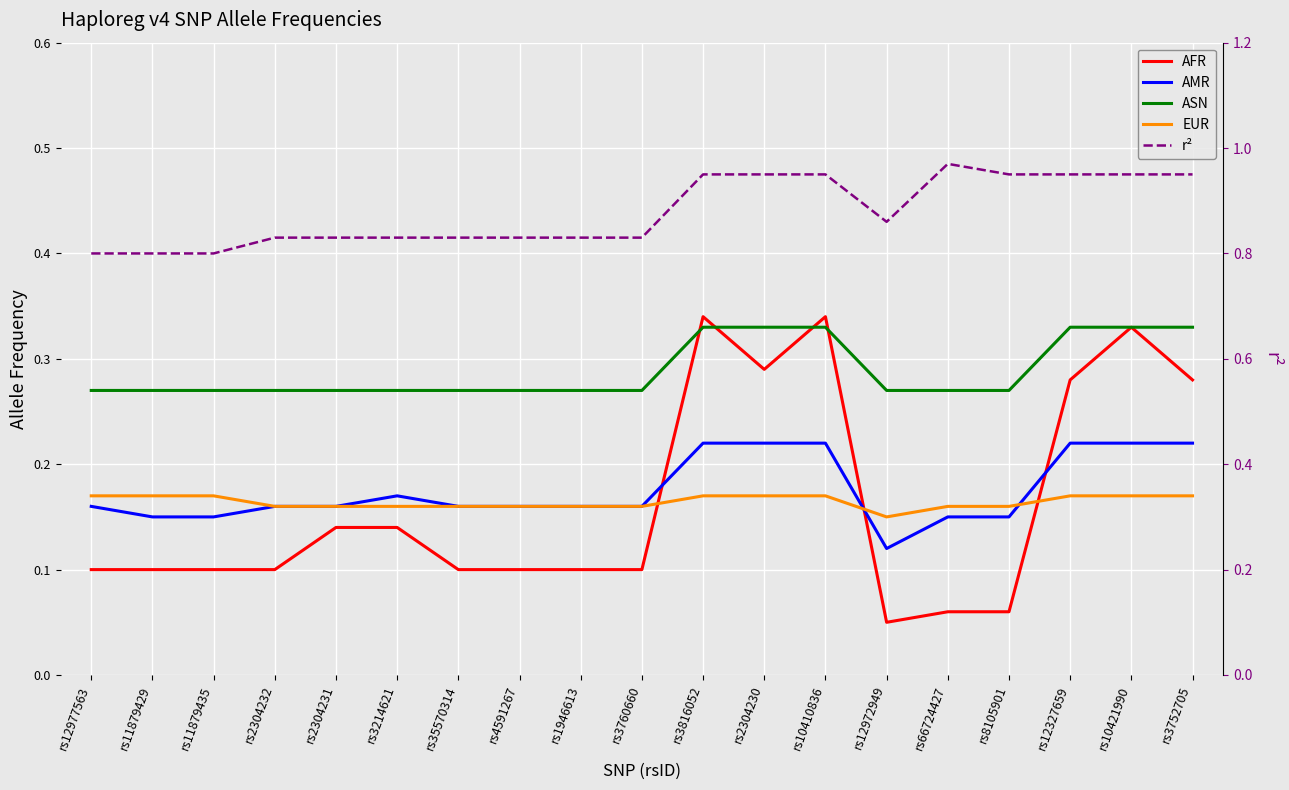

At which category is the sum across all series the highest?

rs3816052